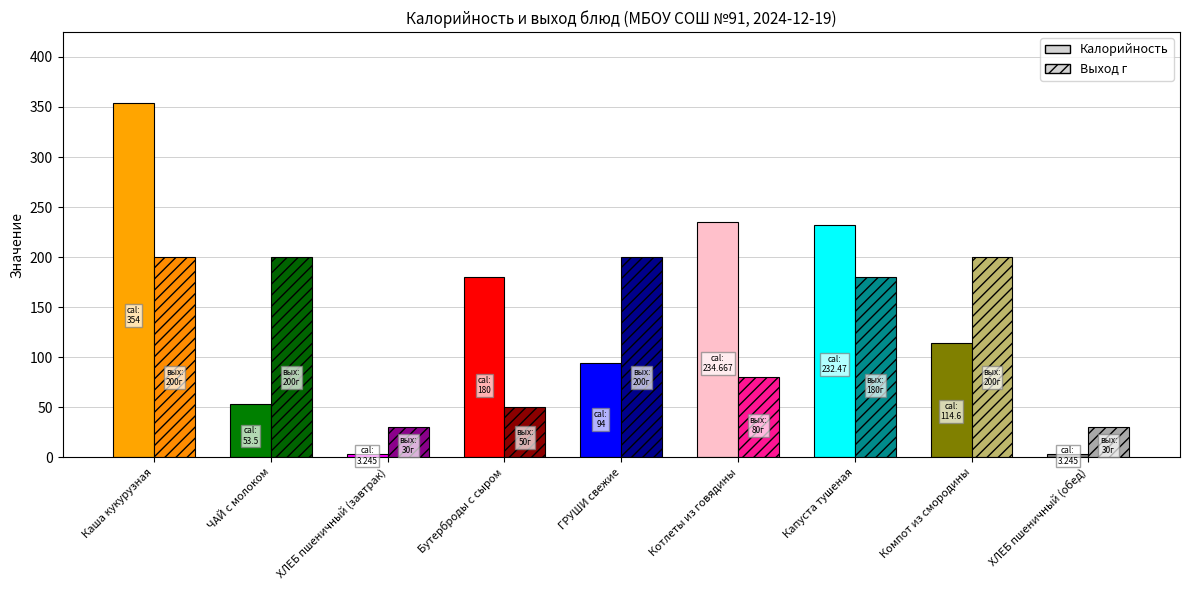

The value of Калорийность at Компот из смородины is 114.6. True or false?

True